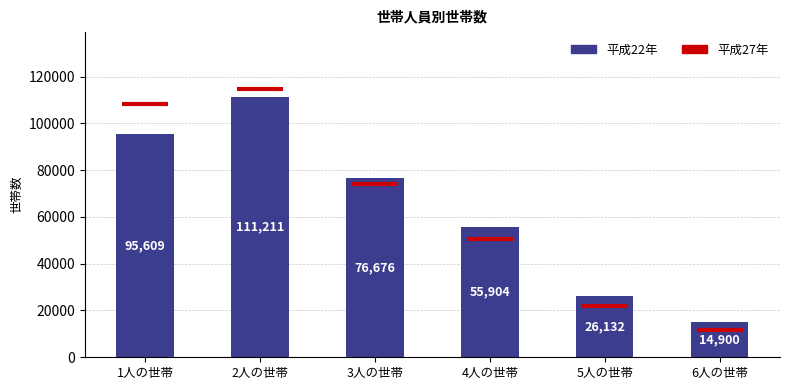

List the labels in order of value, largest first.

2人の世帯, 1人の世帯, 3人の世帯, 4人の世帯, 5人の世帯, 6人の世帯